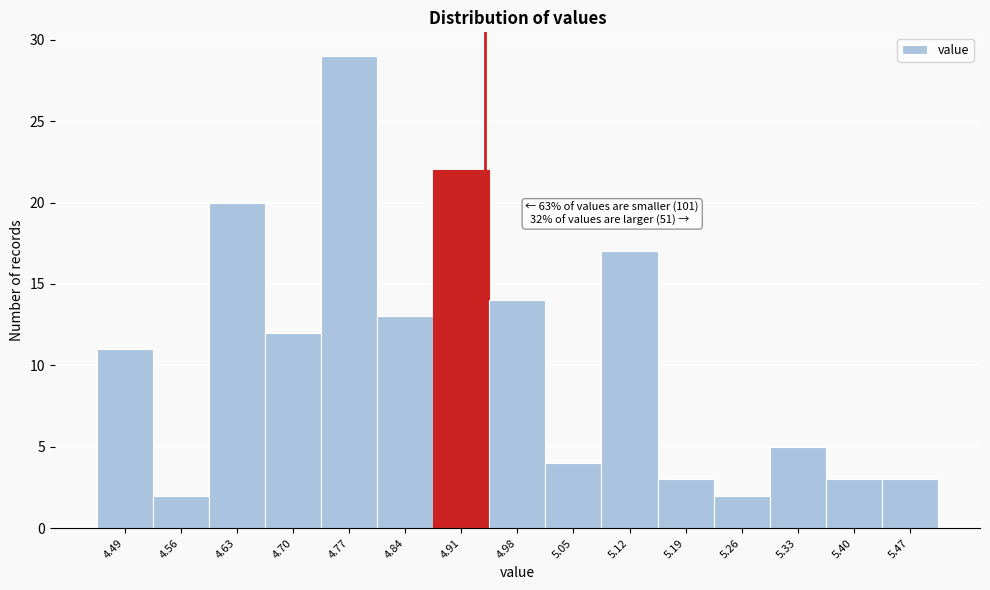

Which range on the x-axis has the tallest bar?

4.74 to 4.81